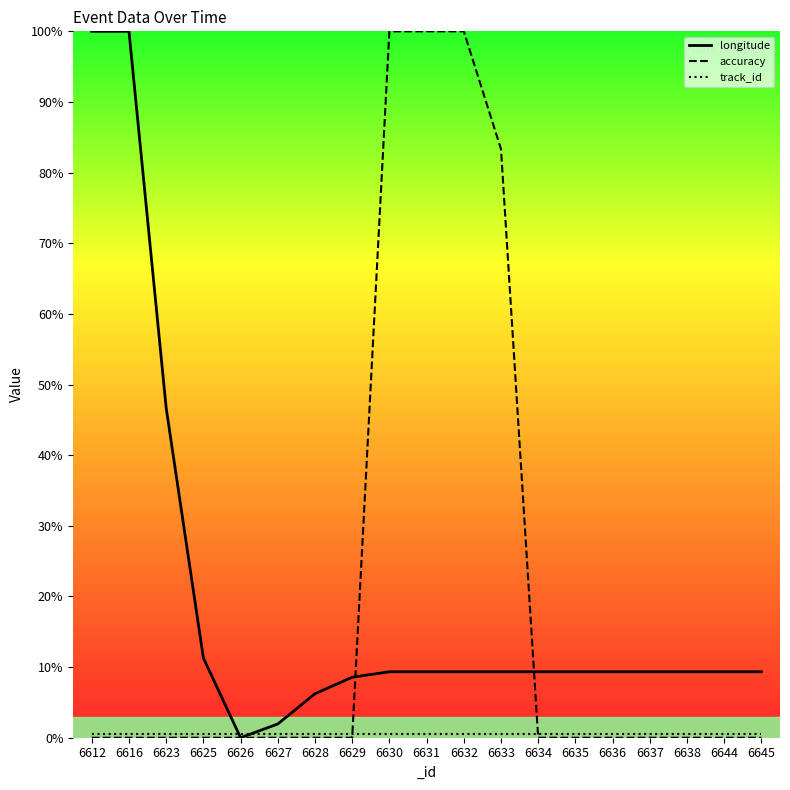

True or false: track_id has a value of 0.3 at 6628.

False